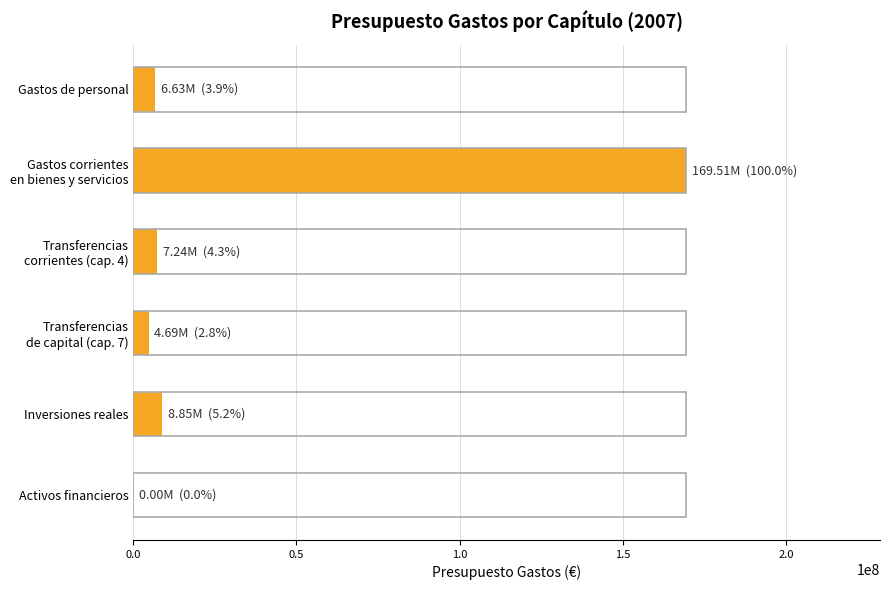

What is the approximate value at Gastos de personal?

6634380